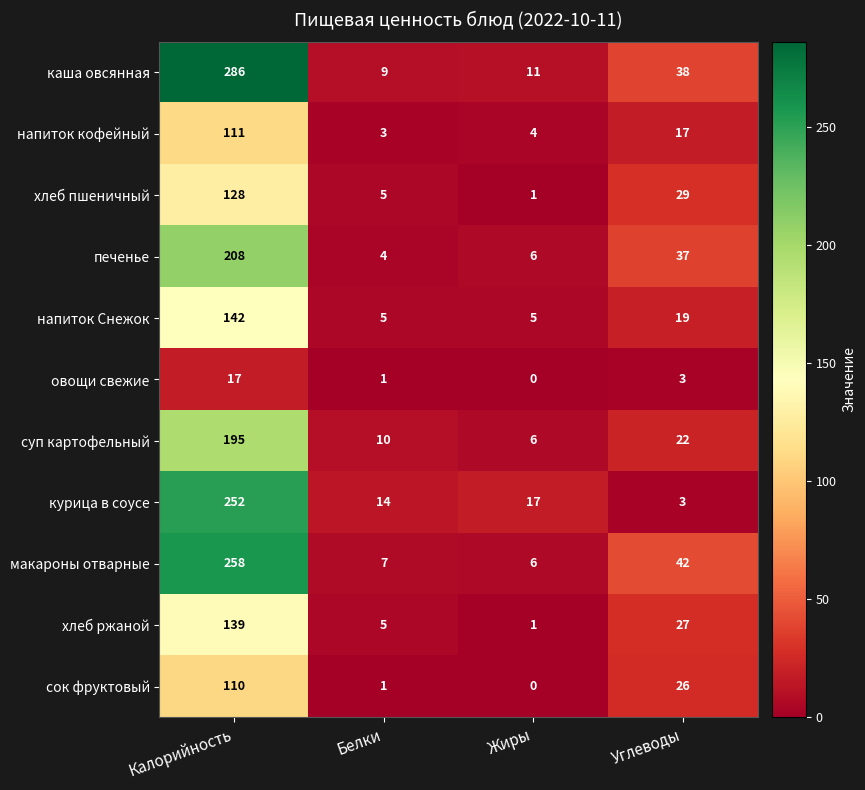

List the series in order of their peak value, highest first.

каша овсянная, макароны отварные, курица в соусе, печенье, суп картофельный, напиток Снежок, хлеб ржаной, хлеб пшеничный, напиток кофейный, сок фруктовый, овощи свежие